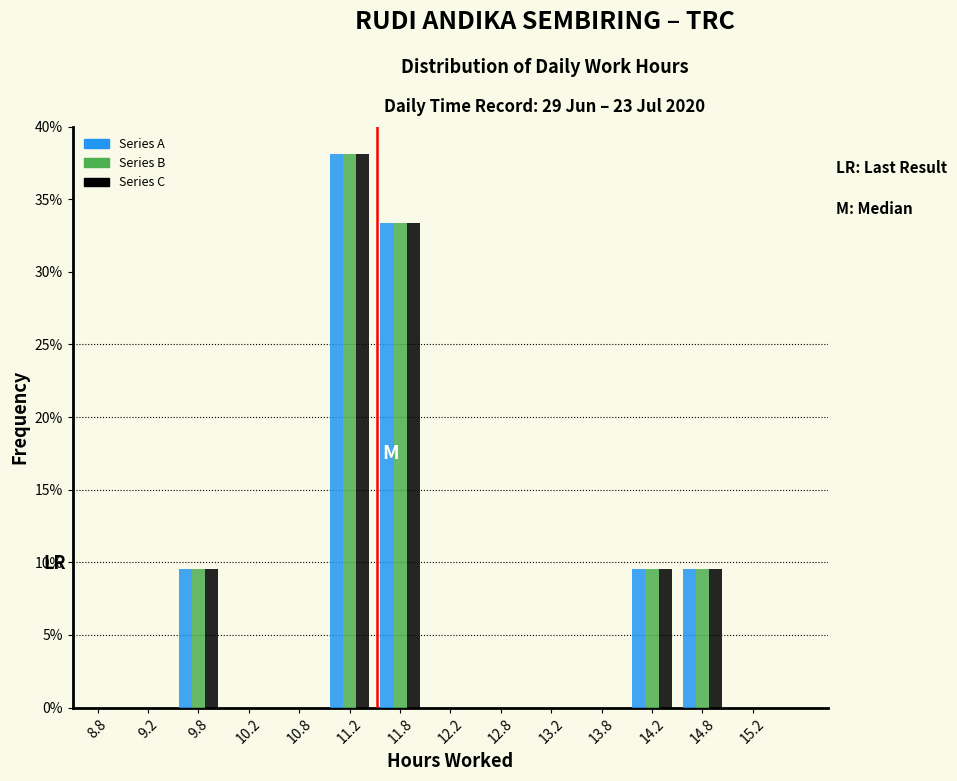

In the Series A series, which range on the x-axis has the tallest bar?

11.0 to 11.5